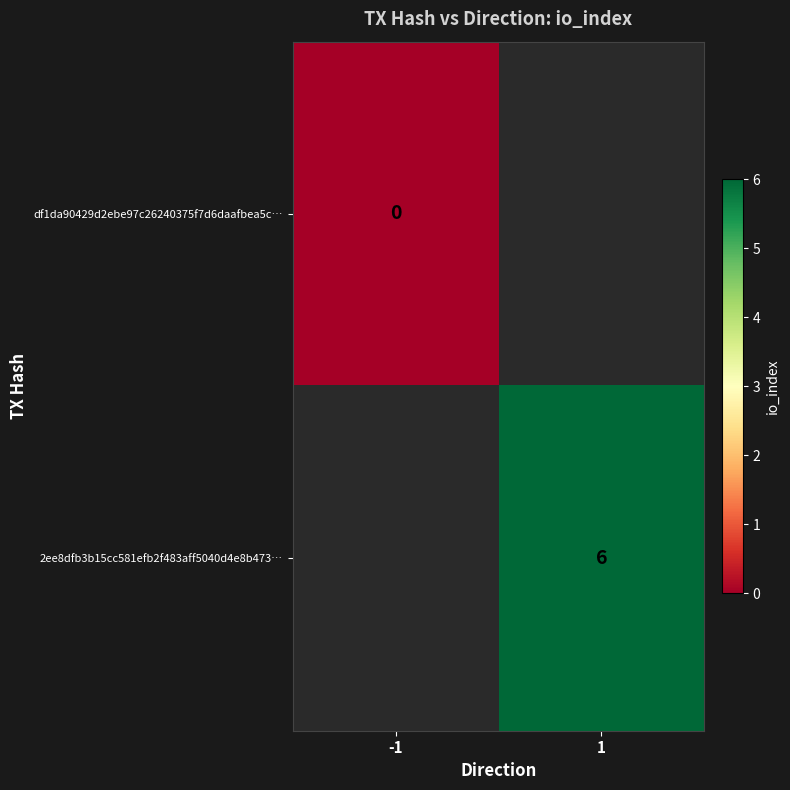

At how many categories does at least one series exceed 3?

1